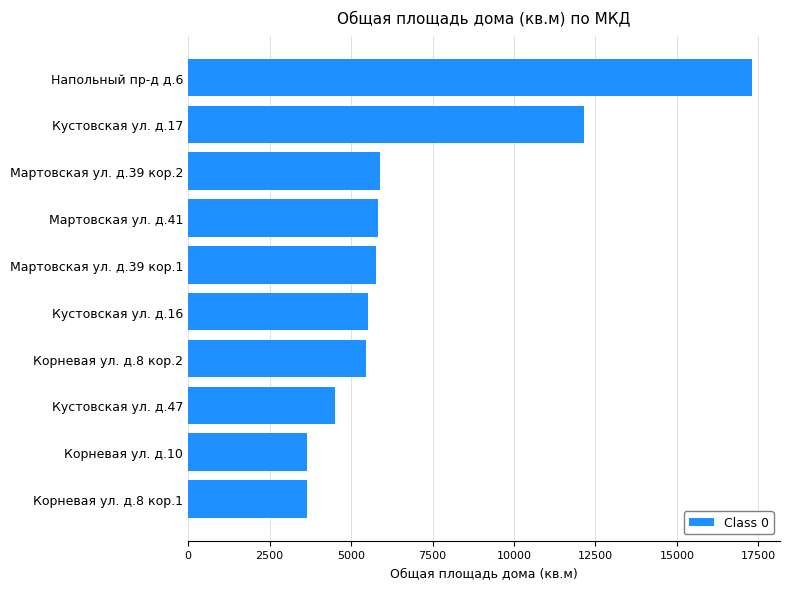

The value at Корневая ул. д.8 кор.2 is 7308.8. True or false?

False